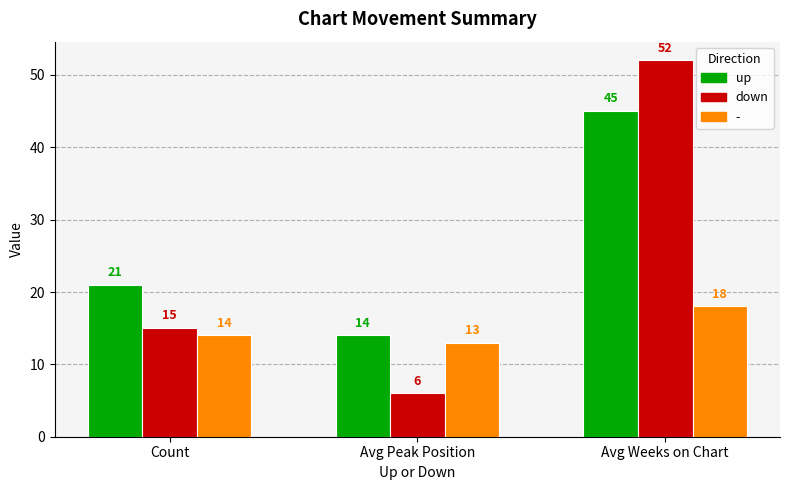

Reading right to left, what are all the values shown in this chart?

up: 45	14	21
down: 52	6	15
-: 18	13	14